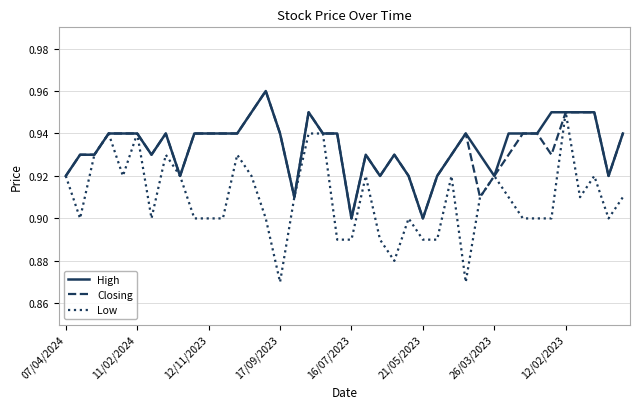

Which series has the largest range (max minus min)?

Low